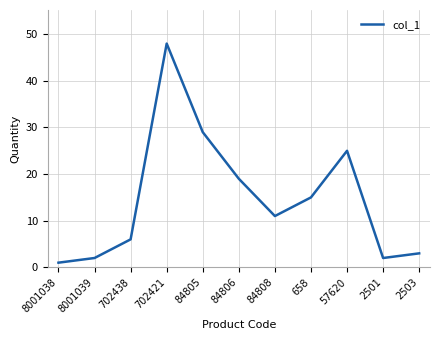

Does the chart have visible grid lines?

Yes